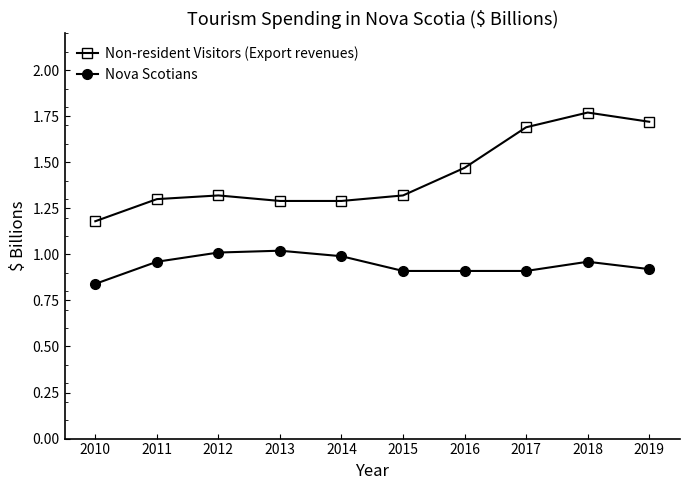

Rank the series at 2017 from lowest to highest value.

Nova Scotians, Non-resident Visitors (Export revenues)